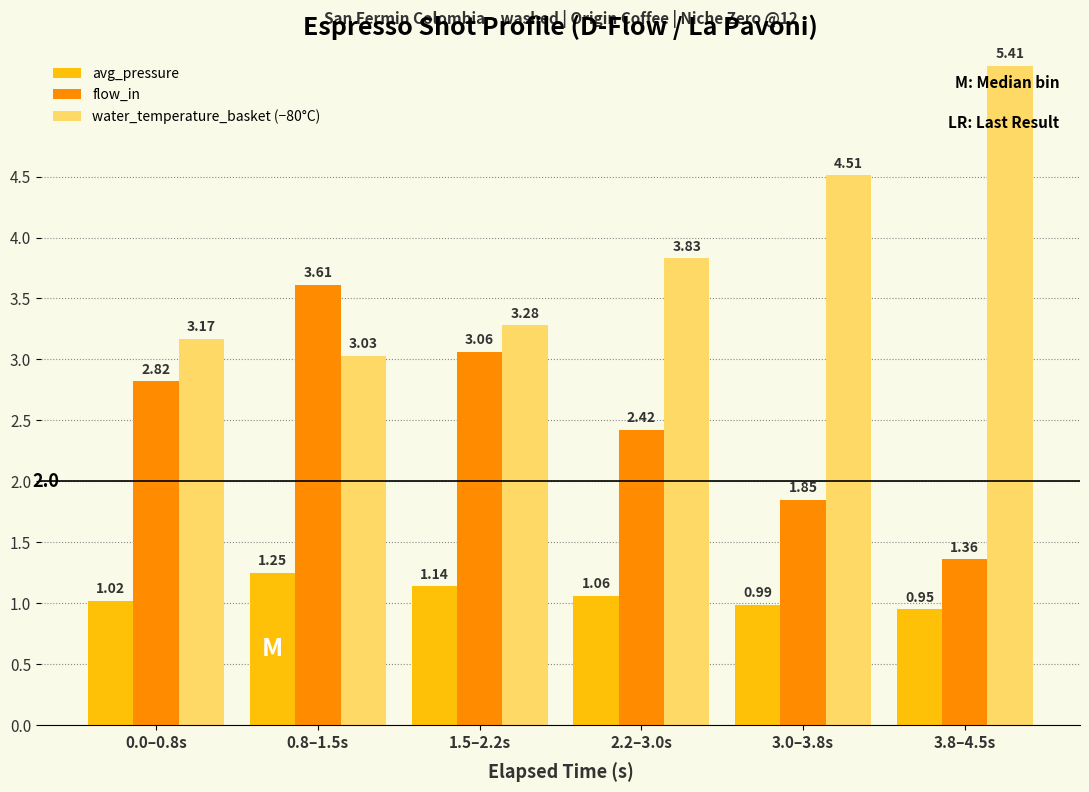

Which series changed the most between 0.8–1.5s and 3.0–3.8s?

flow_in